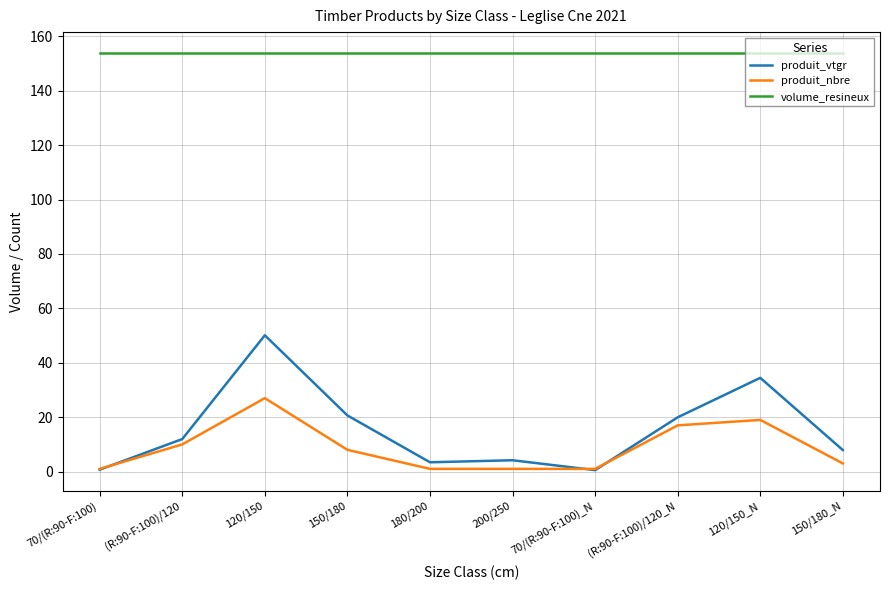

True or false: produit_nbre has a value of 16.0 at (R:90-F:100)/120.

False